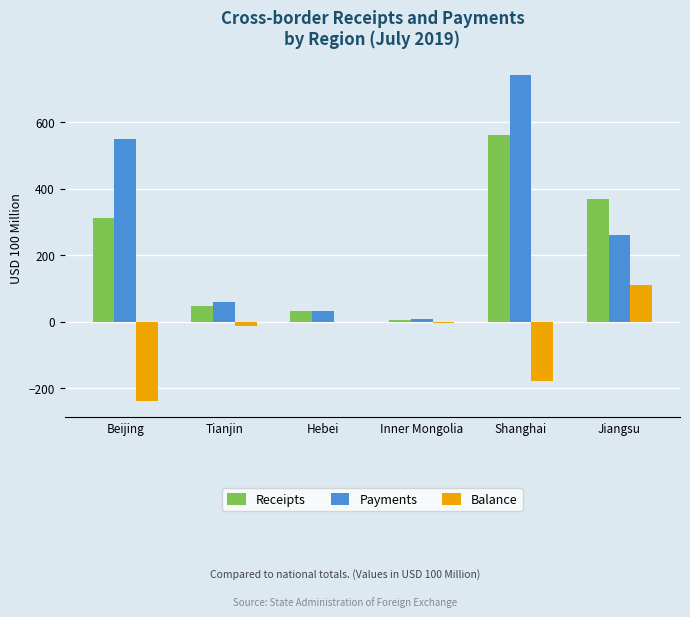

How many data points in Balance are above -3?

2